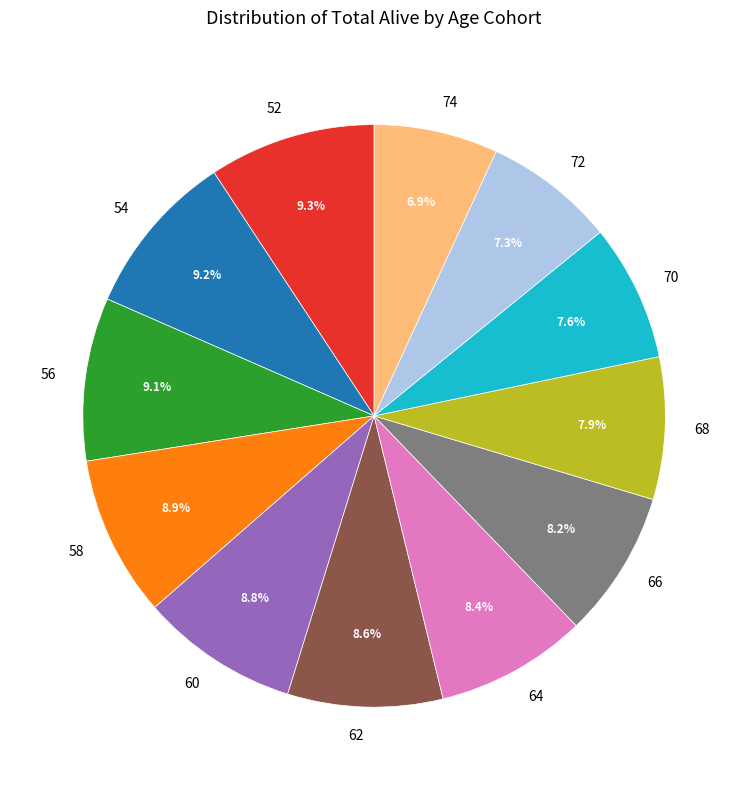

How many slices are in this pie chart?

12